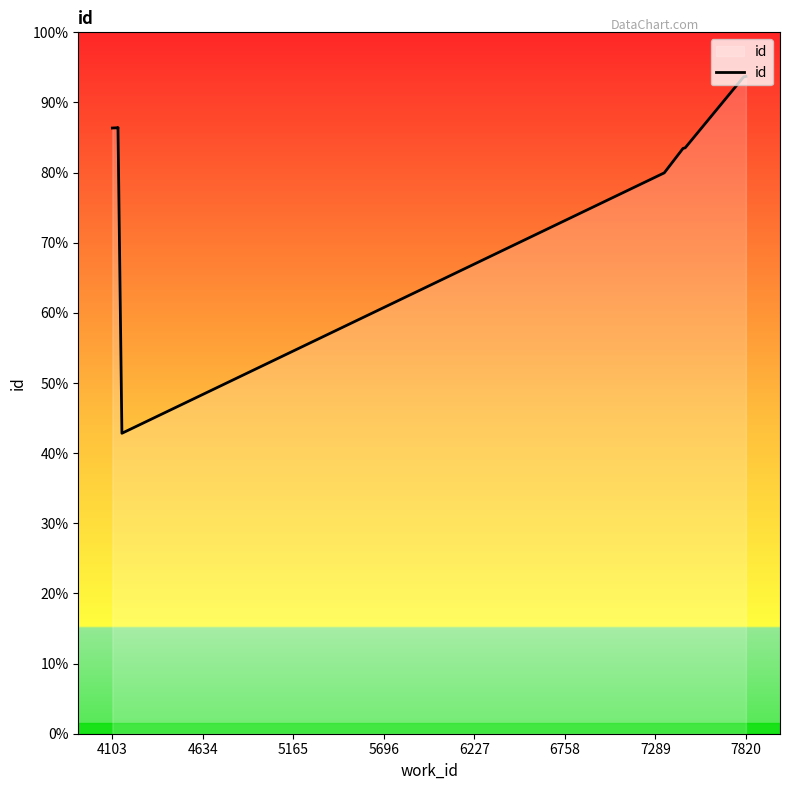

True or false: the data shows 29942 at 4103.

False